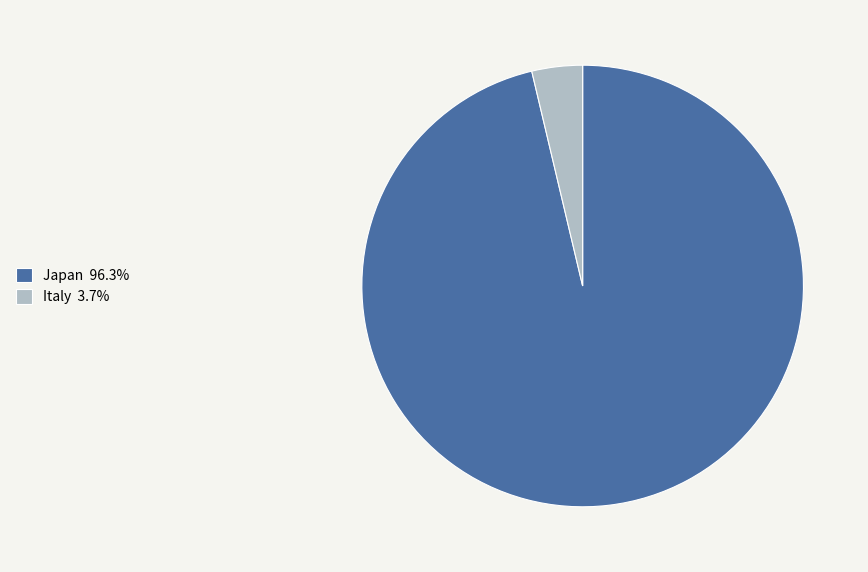

Combined, do Italy and Japan account for over 50%?

Yes